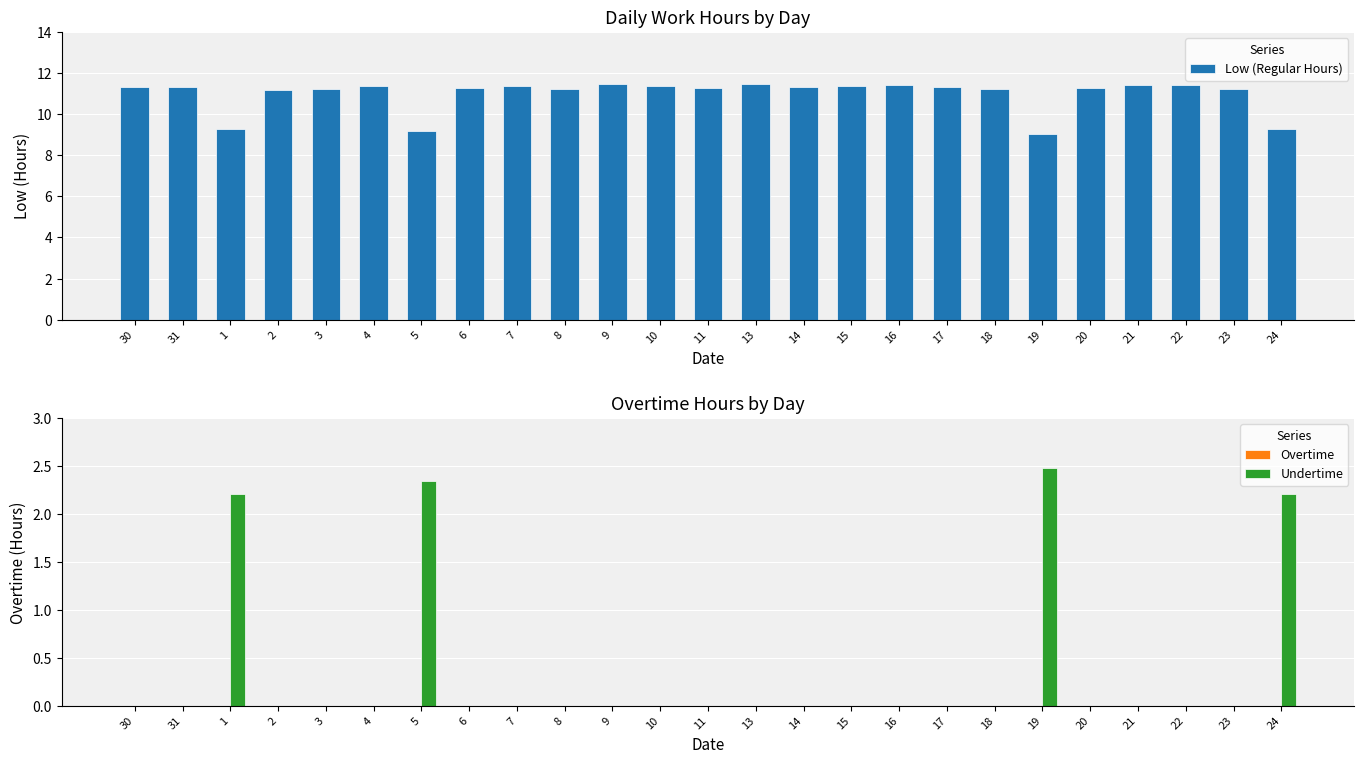

What position from the left is 23?

24